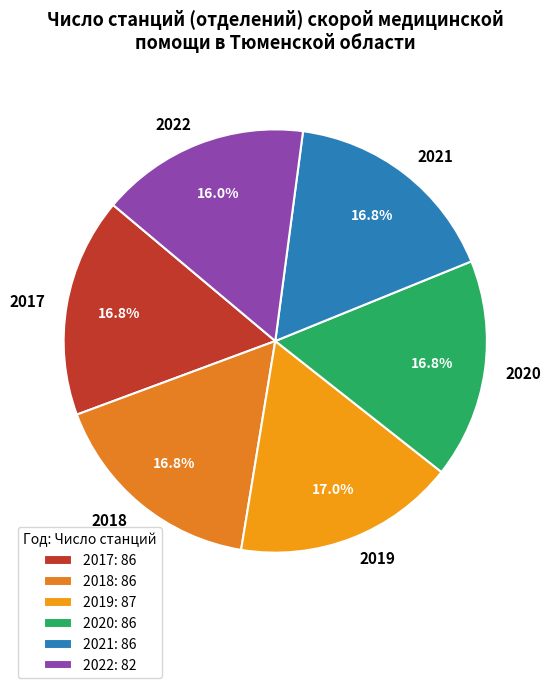

Do 2022 and 2017 together represent more than half of the pie?

No